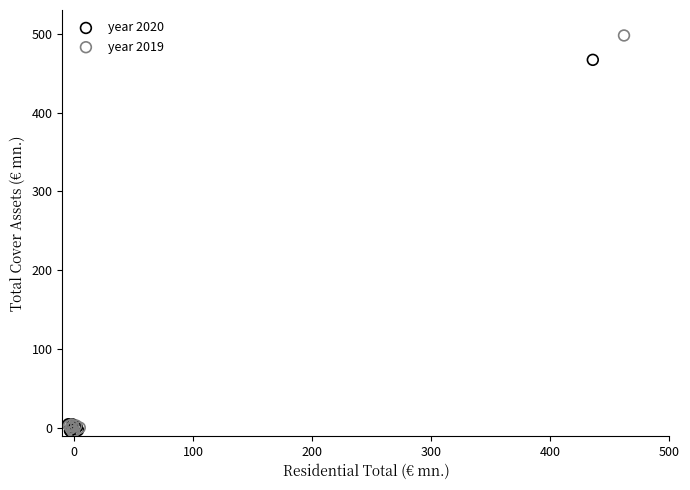

Which series has the widest spread of Y values?

year 2019